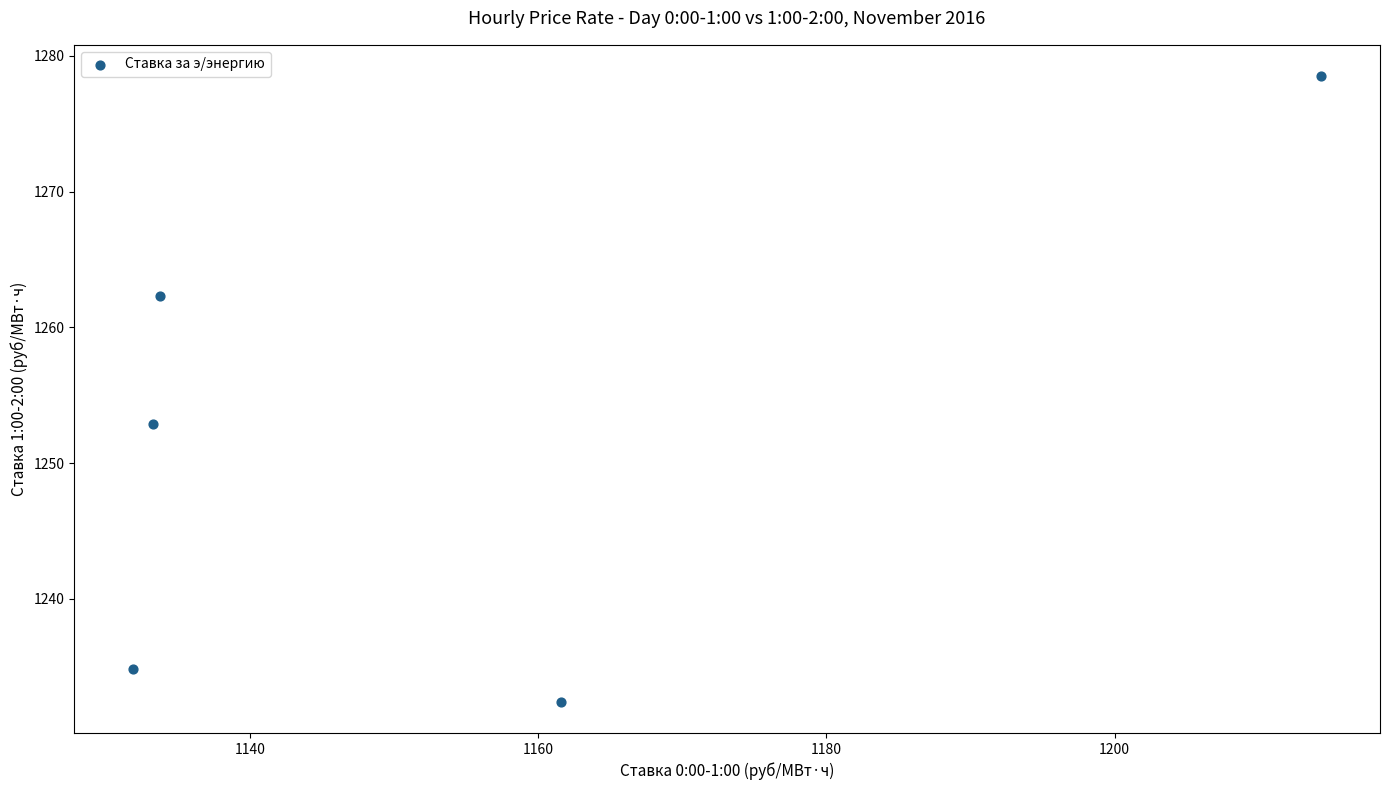

What Y value in the scatter plot is closest to 1255?

1252.9